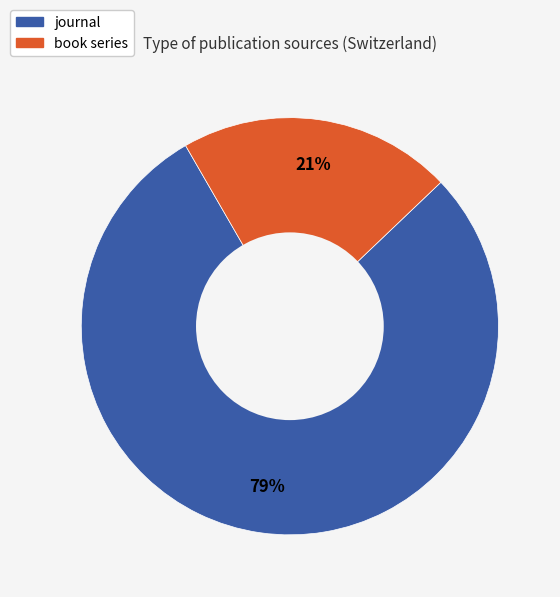

To the nearest percent, what portion does journal represent?

79%